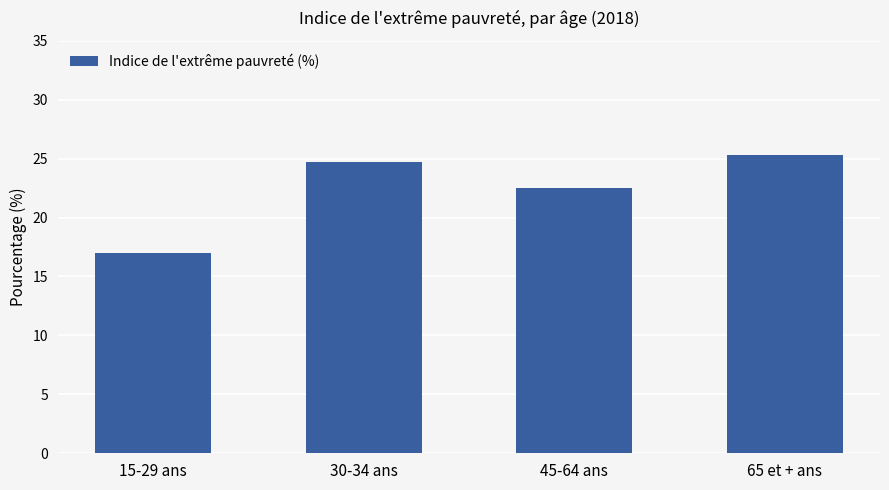

What is the difference between the maximum and minimum values?

8.3